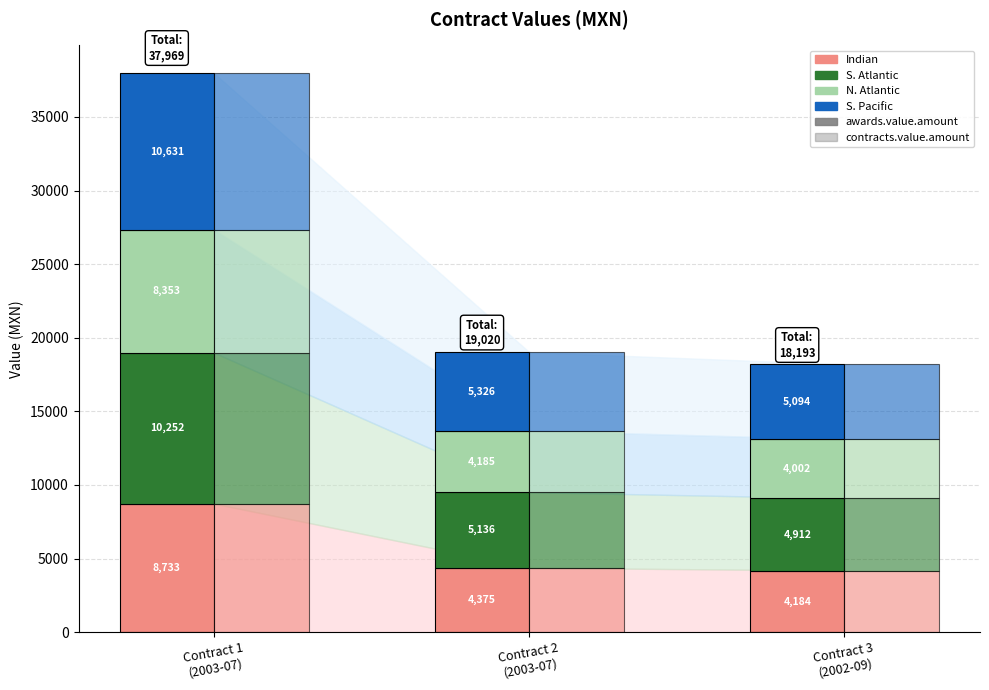

What is the total value across all series at Contract 2
(2003-07)?

19020.5